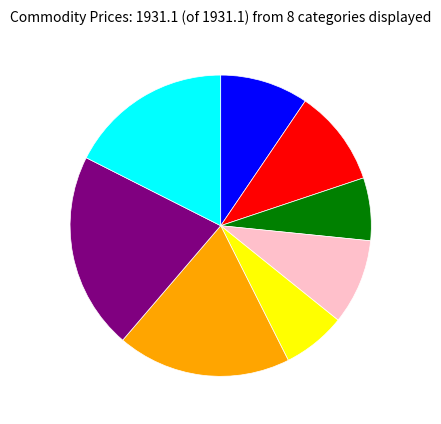

Is there any slice that represents more than half of the pie?

No